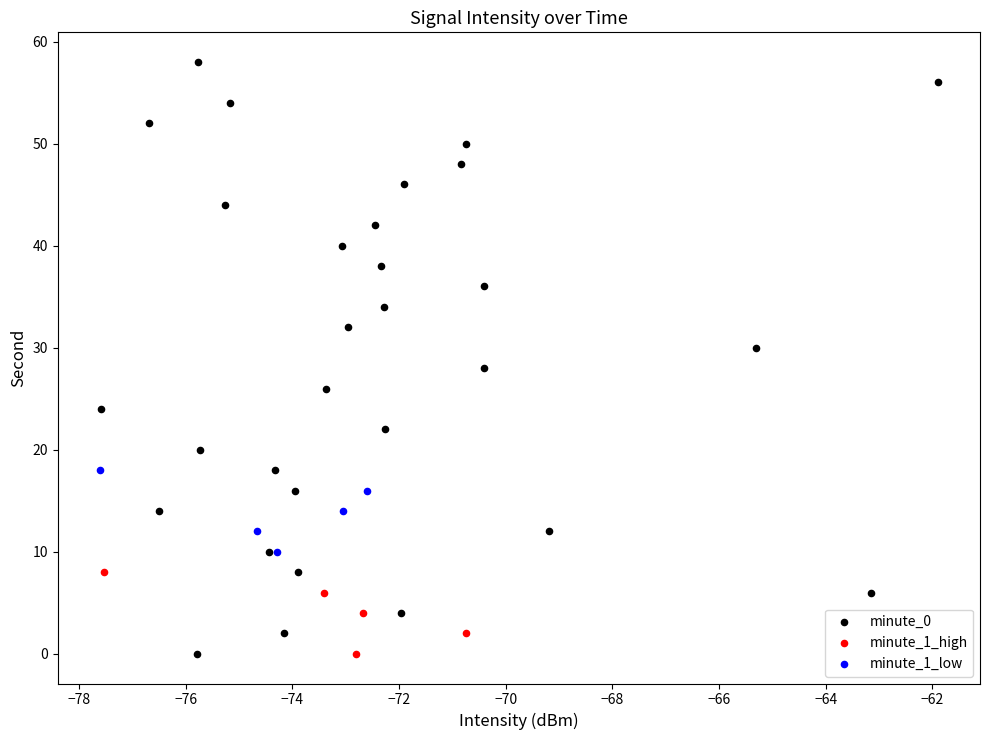

Which series has the widest spread of Y values?

minute_0